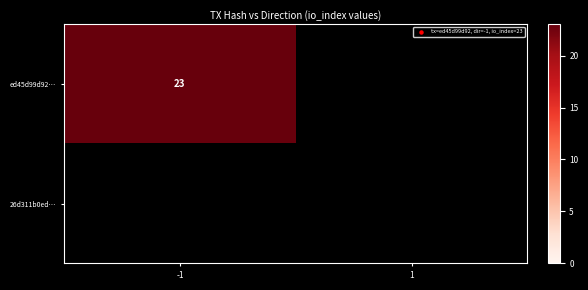

Which series has the largest total across all categories?

ed45d99d92a2dcd28d9f6e05193bc6da9d2fa3f